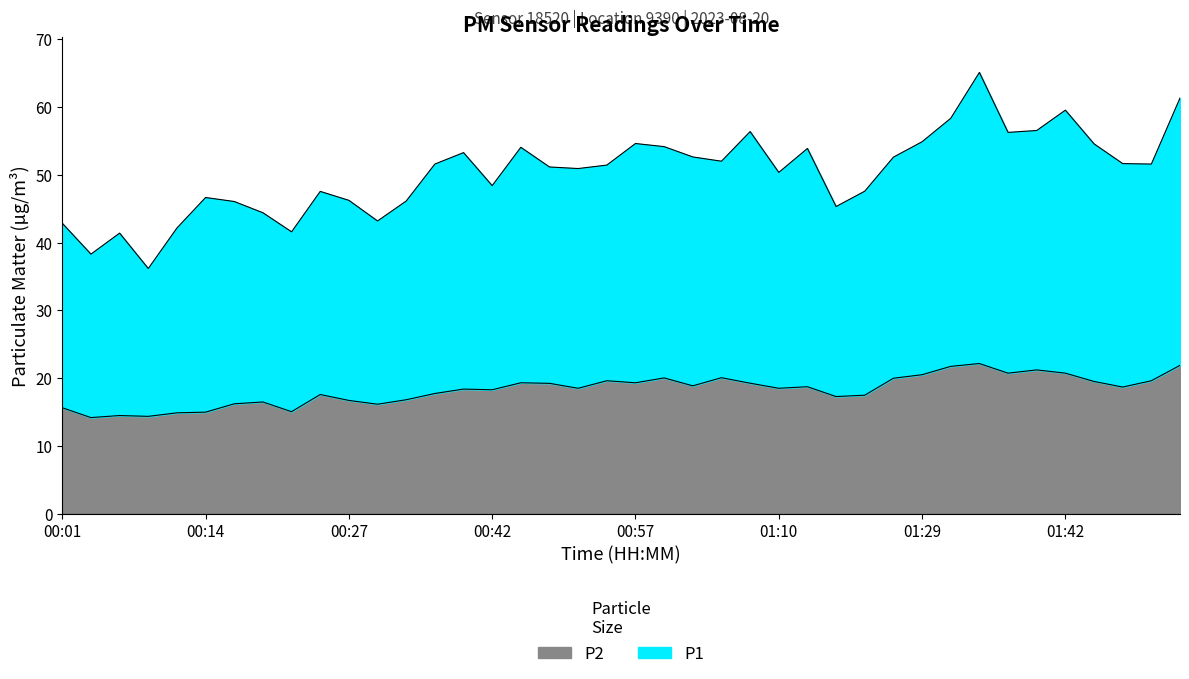

What position from the right is 01:29?

10